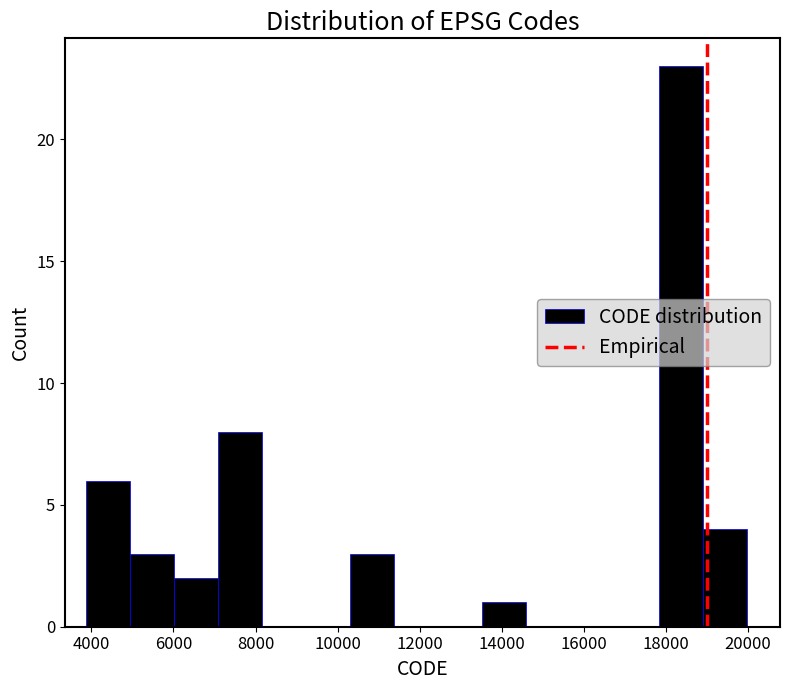

Over which range of the x-axis is the bar tallest?

17800 to 19000